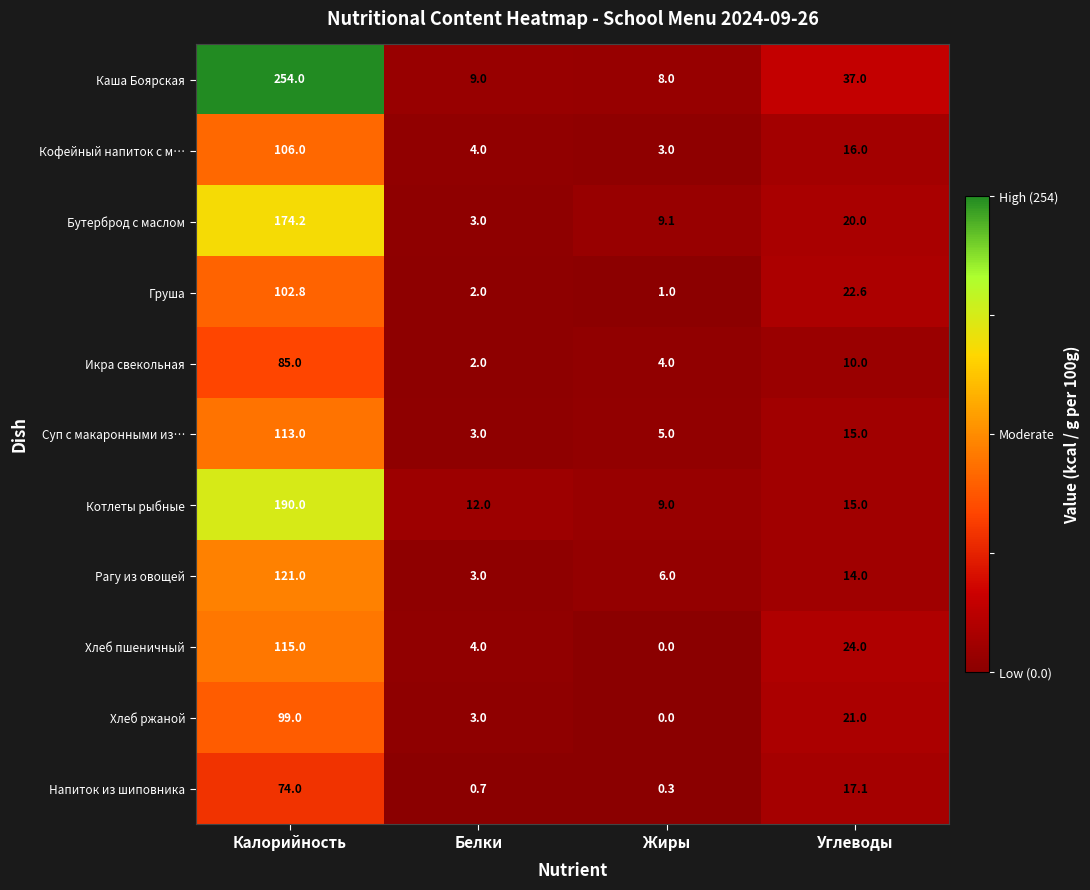

Rank the series by their maximum value, from lowest to highest.

Напиток из шиповника, Икра свекольная, Хлеб ржаной, Груша, Кофейный напиток с м…, Суп с макаронными из…, Хлеб пшеничный, Рагу из овощей, Бутерброд с маслом, Котлеты рыбные, Каша Боярская